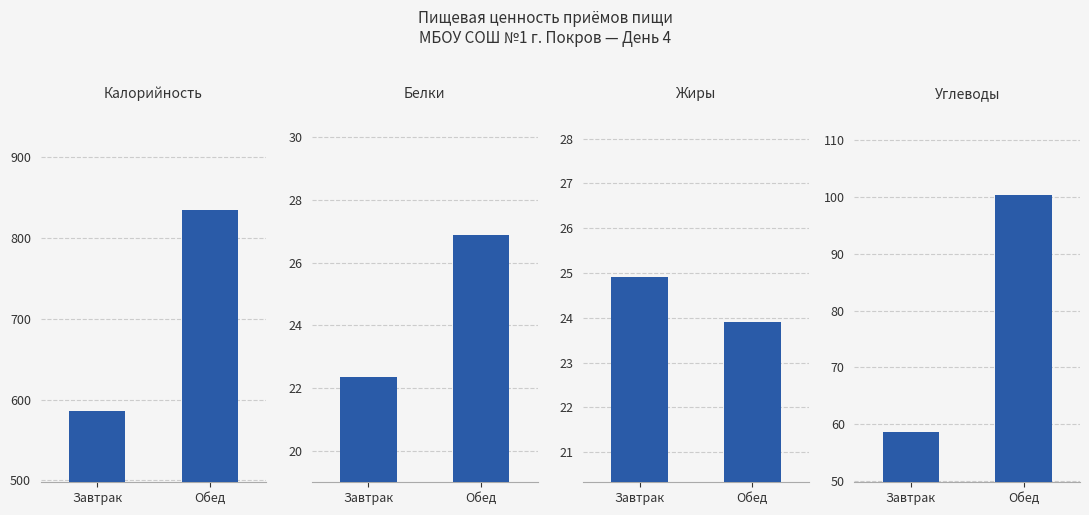

Between Завтрак and Обед, which is larger?

Обед